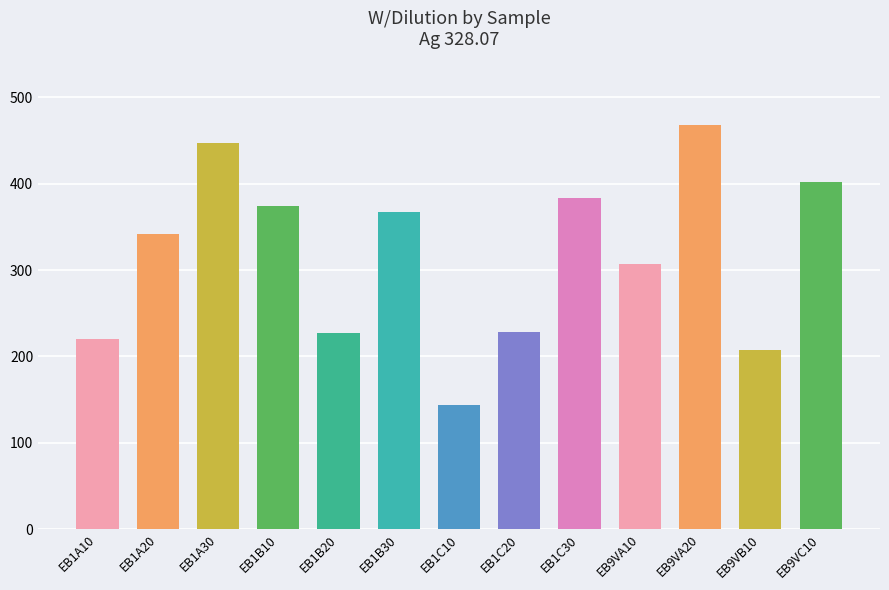

Where is the data nearest to the value 305?

EB9VA10